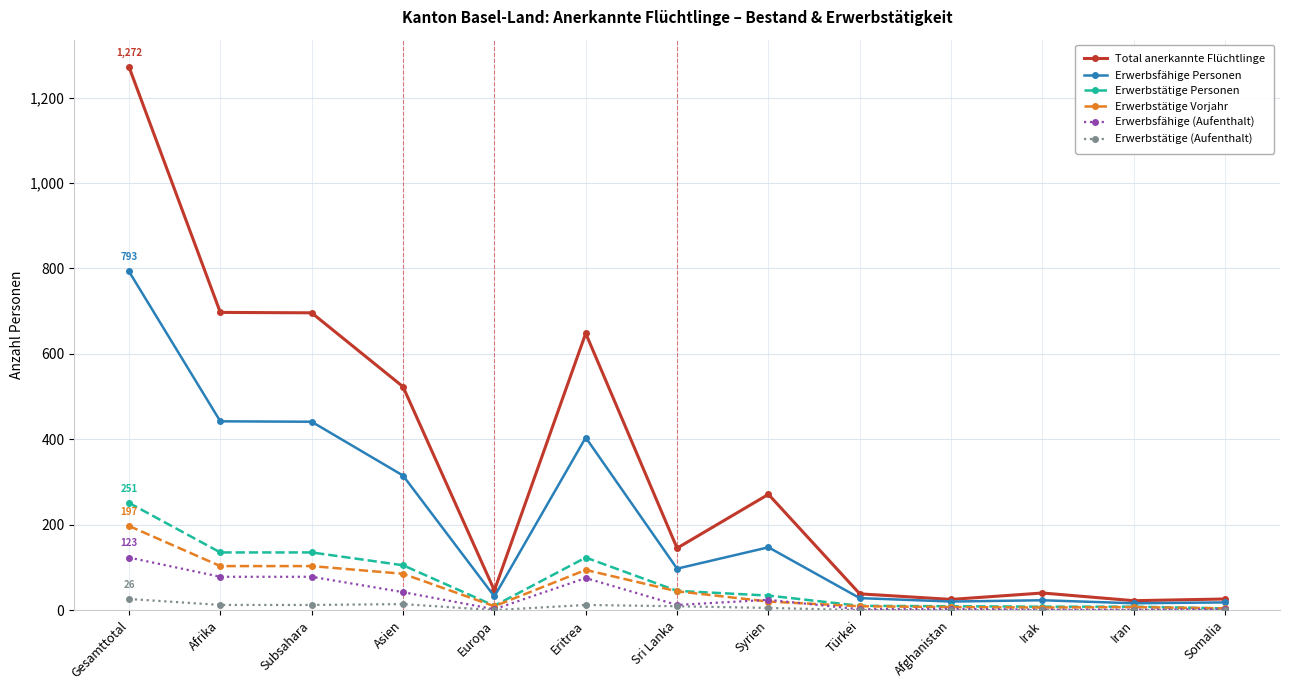

The Erwerbstätige Personen series shows 163 at Gesamttotal. True or false?

False